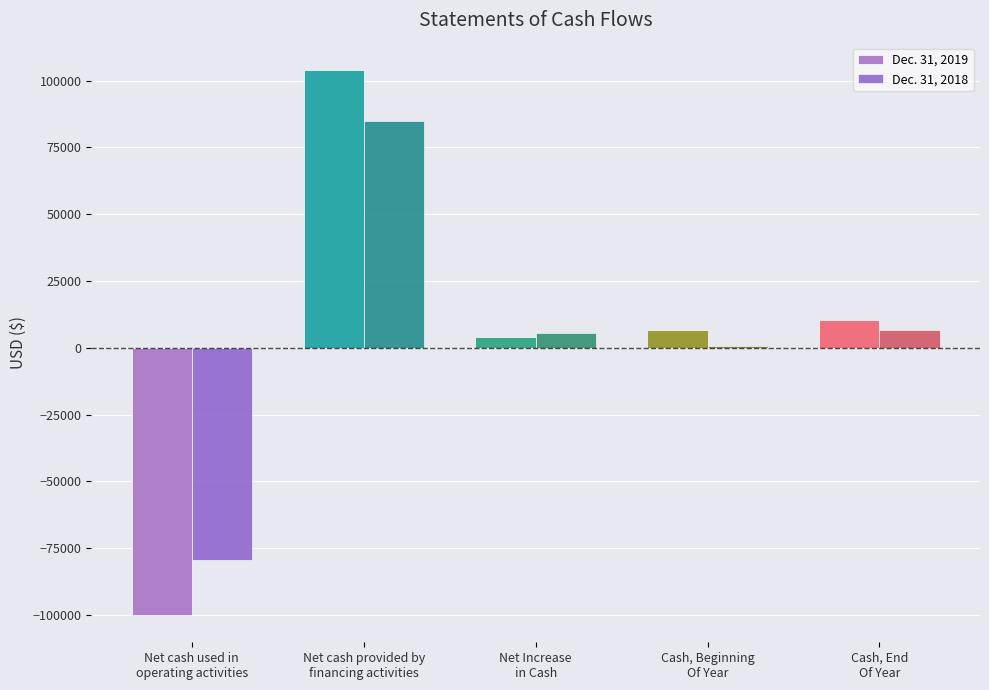

How many values in Dec. 31, 2019 are above zero?

4